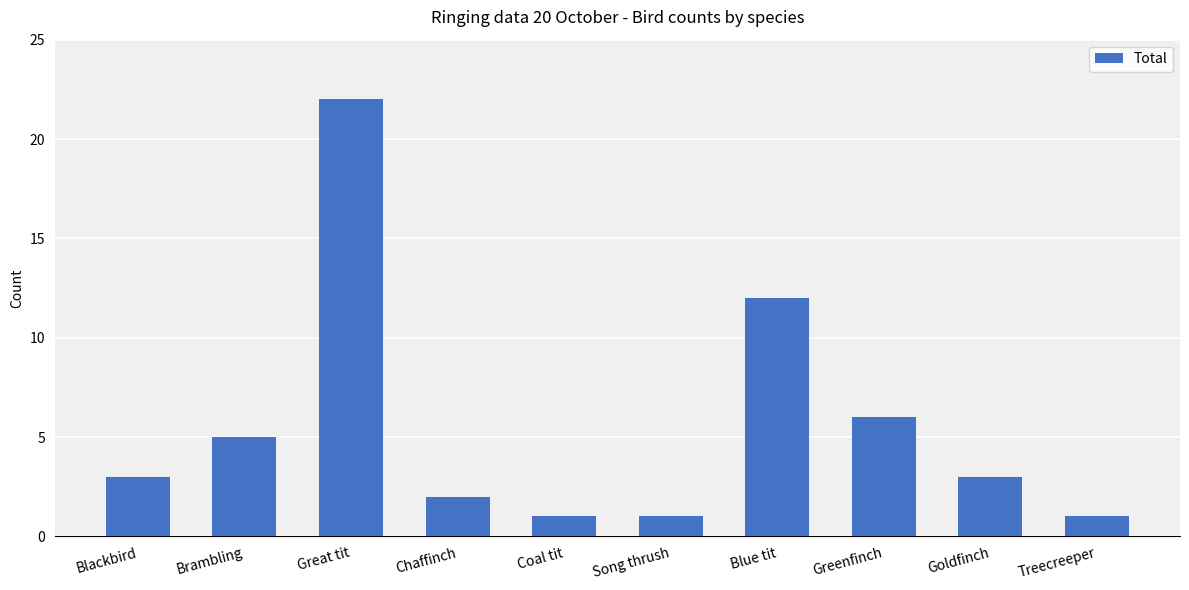

Reading right to left, extract all data points from this chart.

Treecreeper=1	Goldfinch=3	Greenfinch=6	Blue tit=12	Song thrush=1	Coal tit=1	Chaffinch=2	Great tit=22	Brambling=5	Blackbird=3